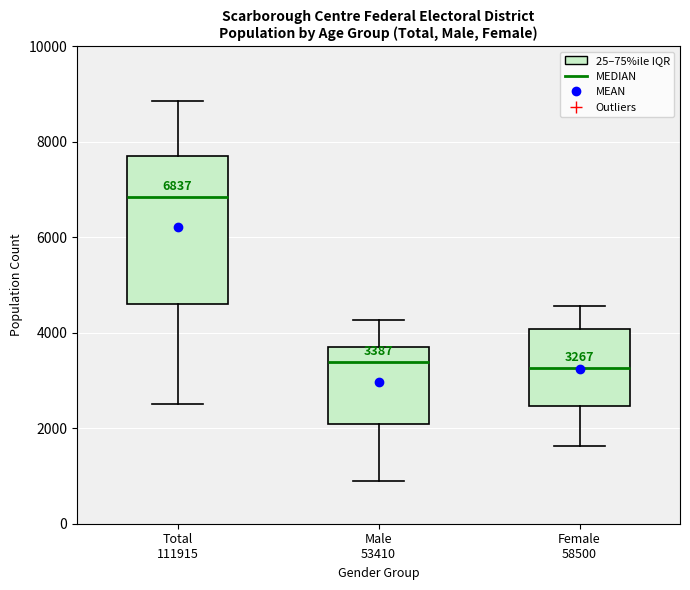

Comparing the boxes themselves (not the whiskers), which one is the tallest?

Total 111915